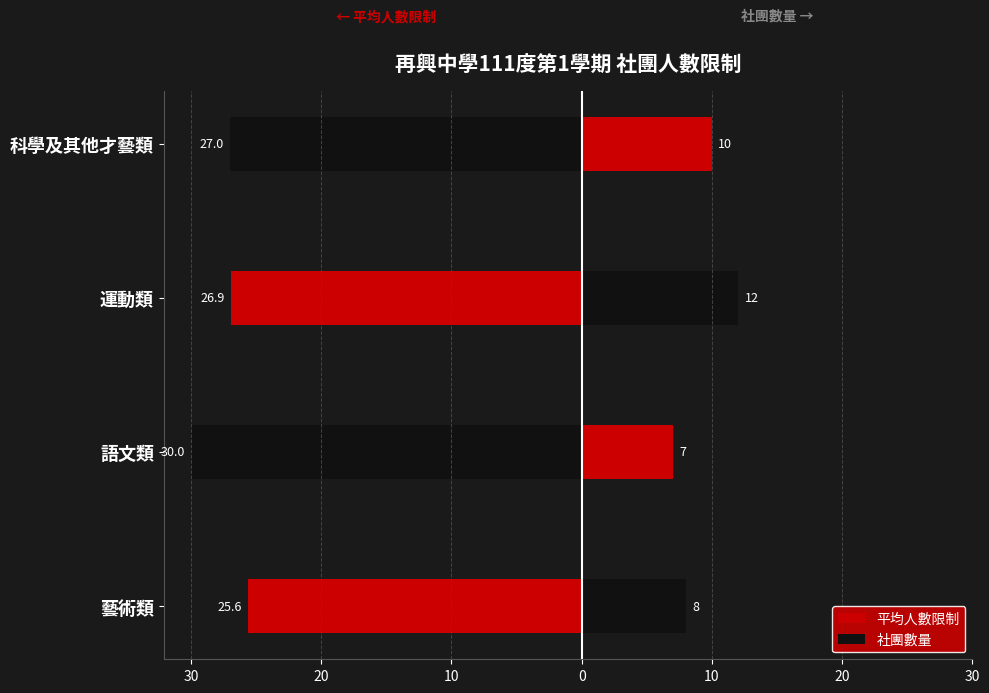

Reading left to right, list all the values displayed in this chart.

平均人數限制: -25.6	-30.0	-26.9	-27.0
社團數量: 8.0	7.0	12.0	10.0